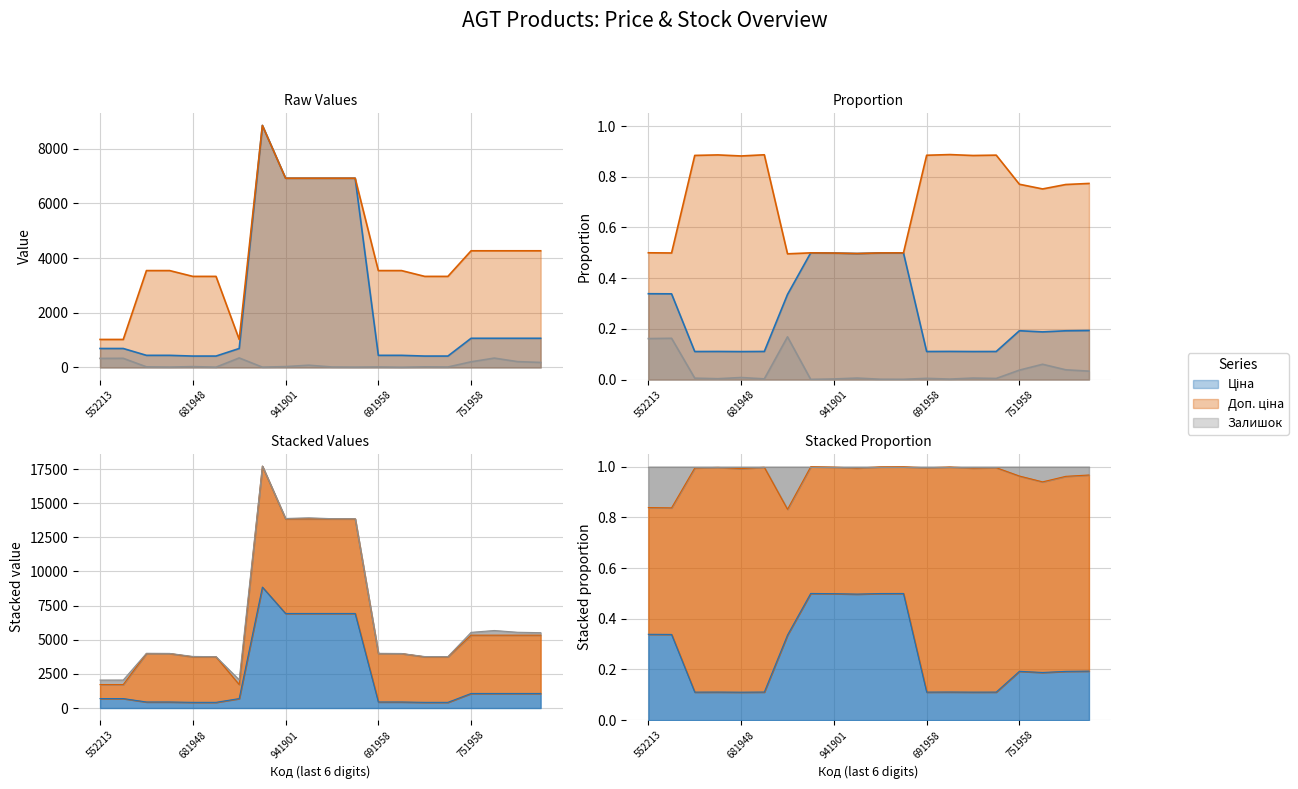

What is the value of the Ціна point at the 3rd from the left?

443.1